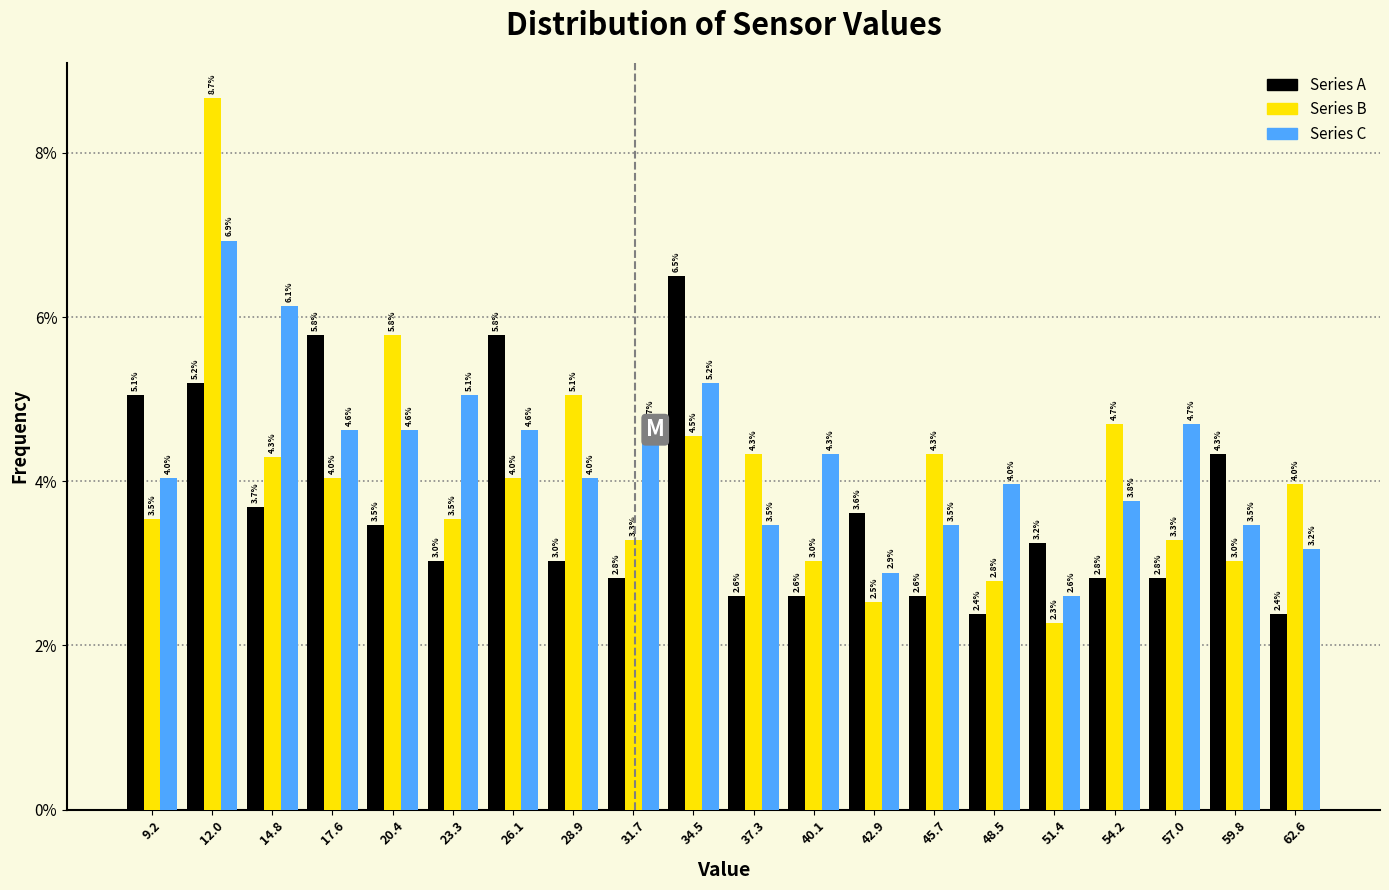

In the Series B series, which range on the x-axis has the tallest bar?

10.5 to 13.5